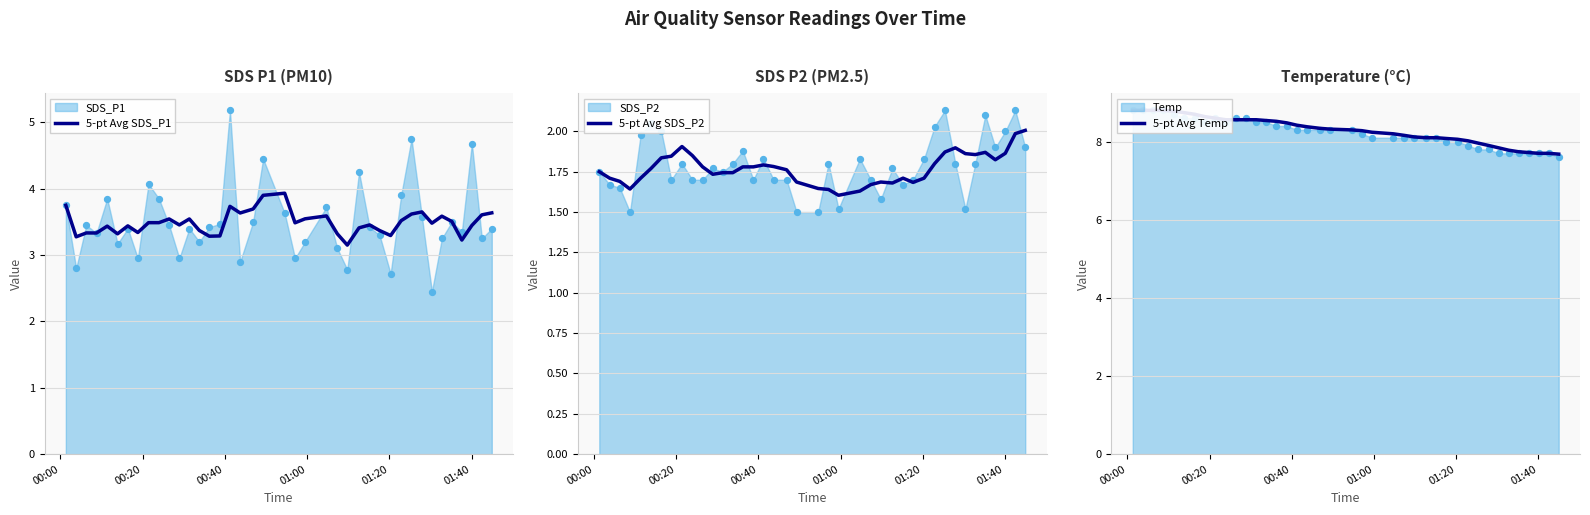

Which series reaches the minimum Y coordinate?

5-pt Avg SDS_P2